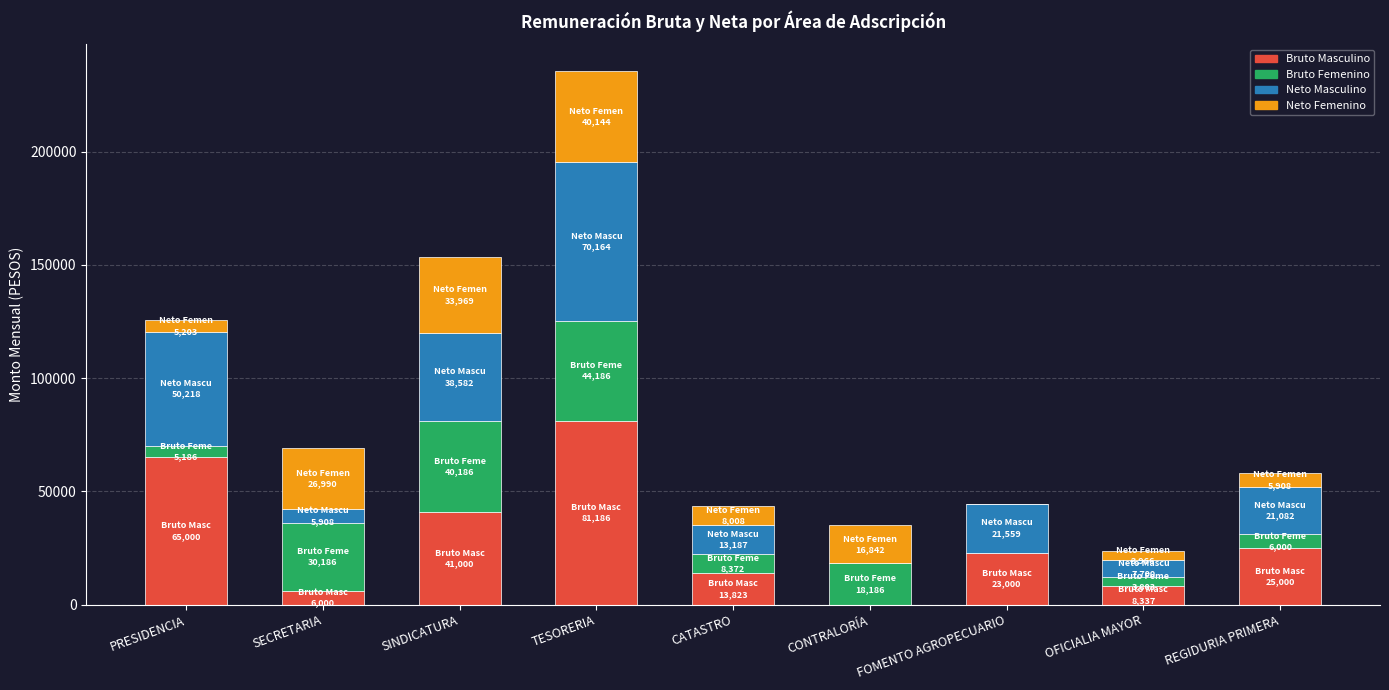

At which category is the sum across all series the highest?

TESORERIA